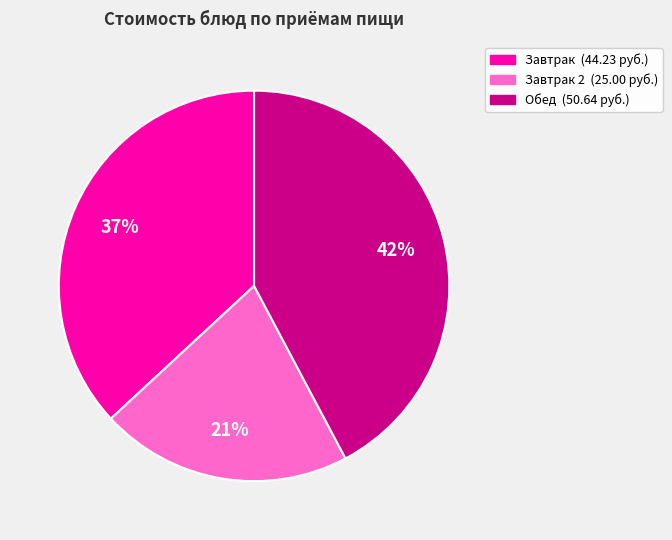

Does any single category account for the majority?

No